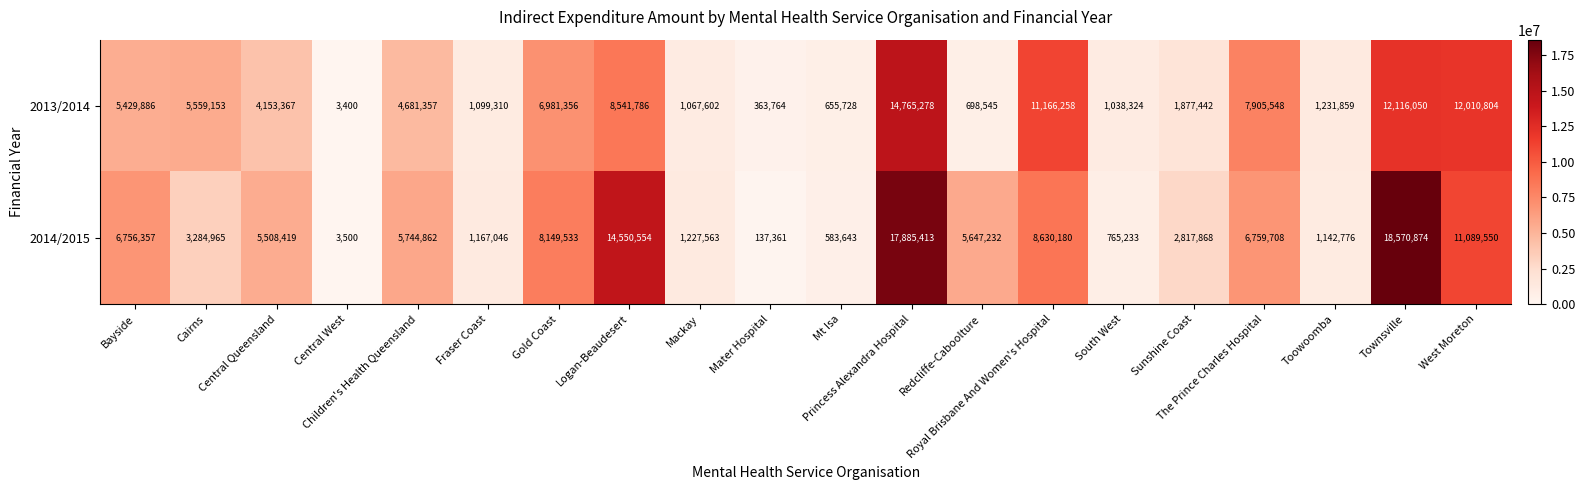

At how many categories does at least one series exceed 6763729?

7